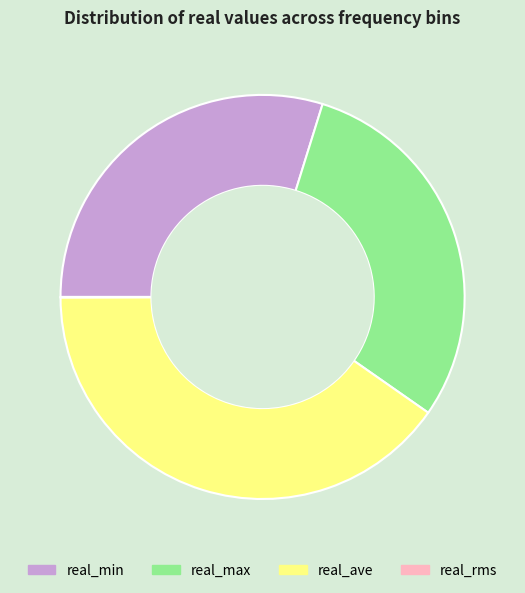

The real_min slice represents 18% of the pie. True or false?

False